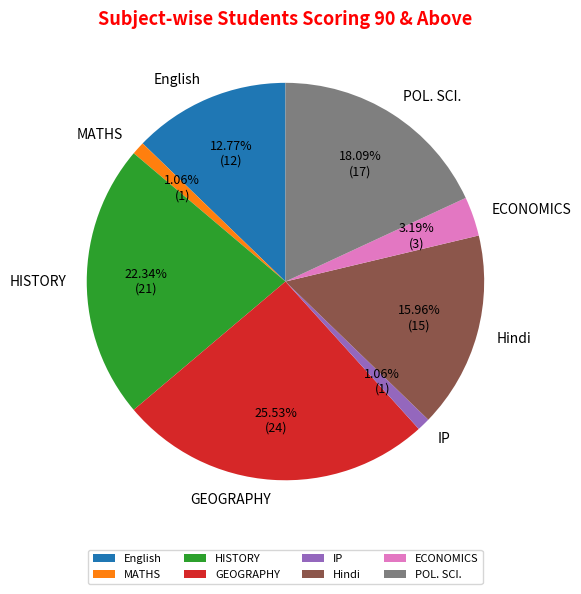

Is ECONOMICS the majority of the pie?

No